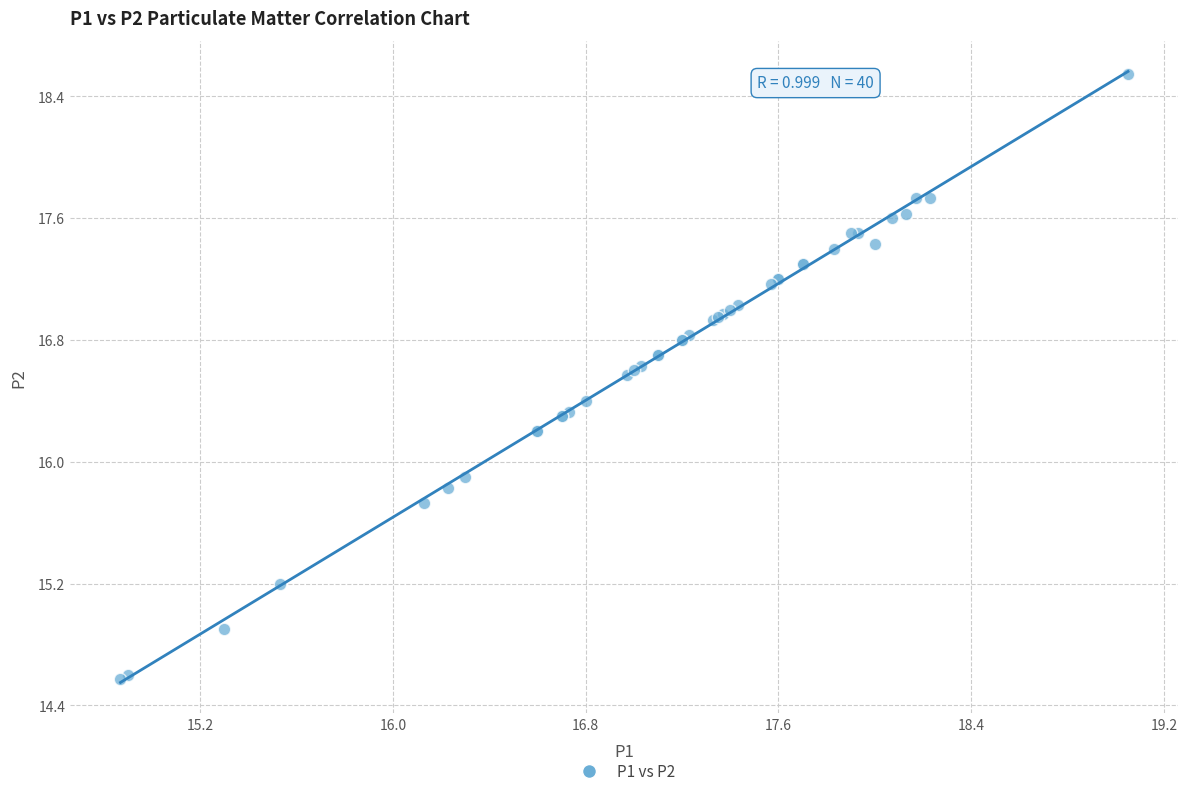

What Y value in the scatter plot is closest to 16?

15.9